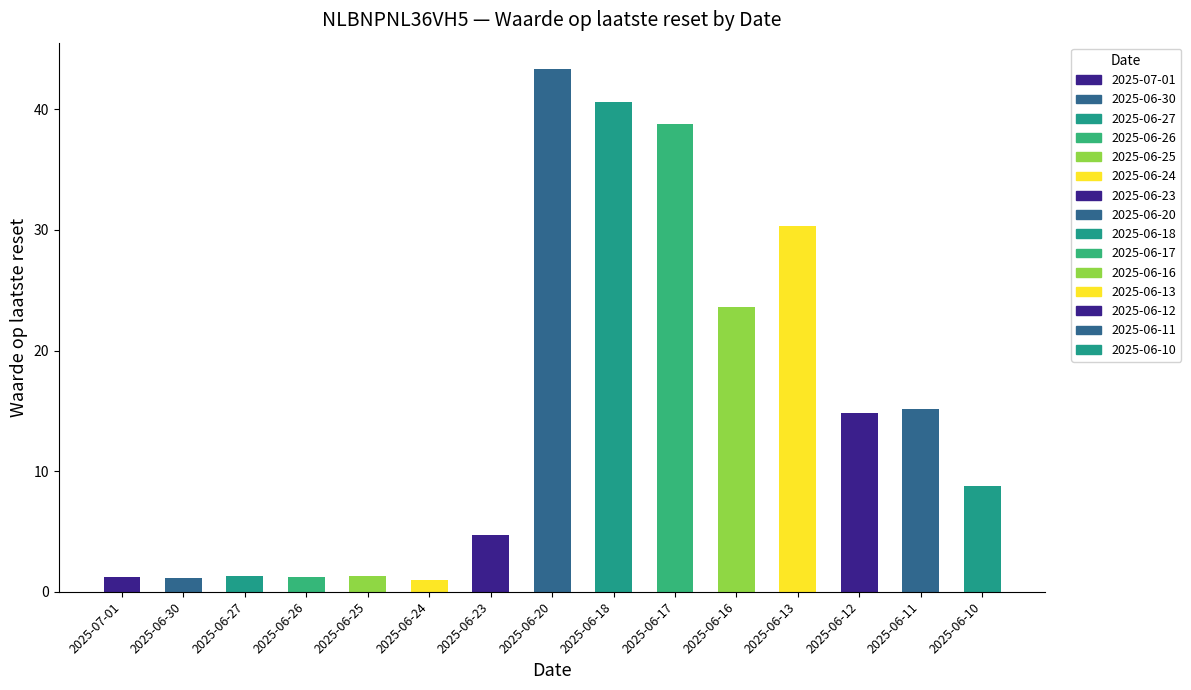

Between 2025-06-20 and 2025-06-25, which is larger?

2025-06-20